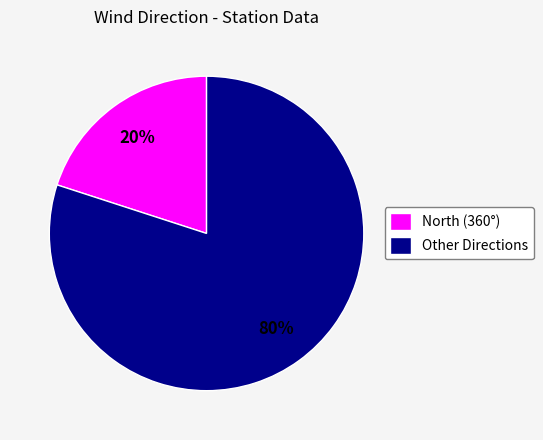

Do Other Directions and North (360°) together represent more than half of the pie?

Yes